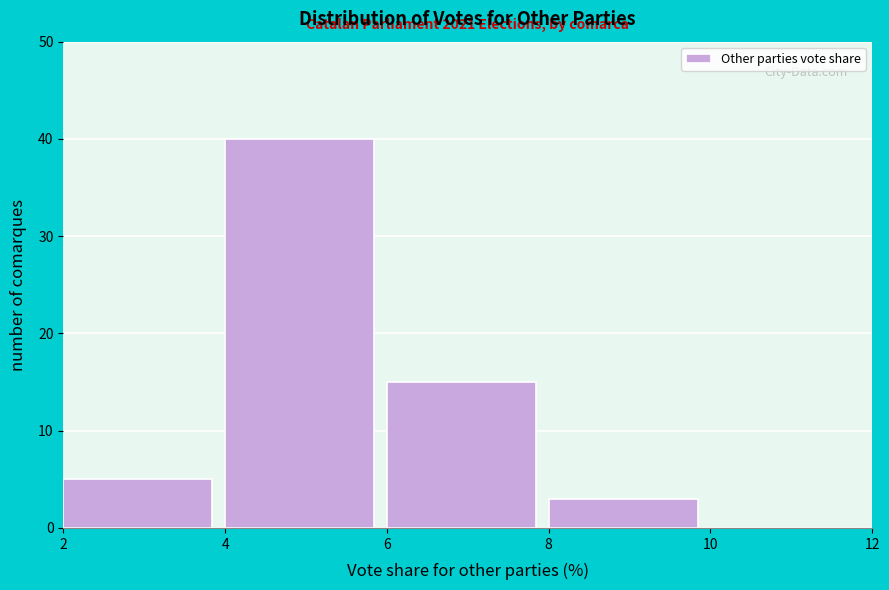

Which range on the x-axis has the tallest bar?

4 to 6